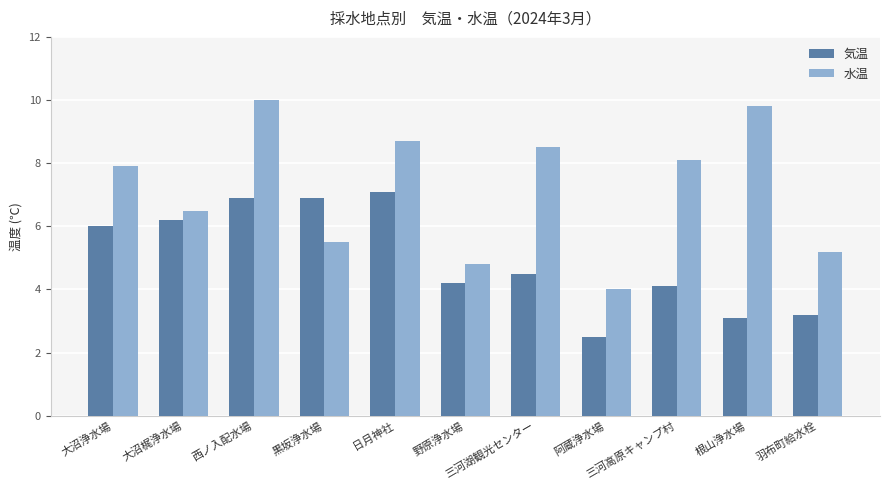

How many values in the 水温 series exceed 7?

6